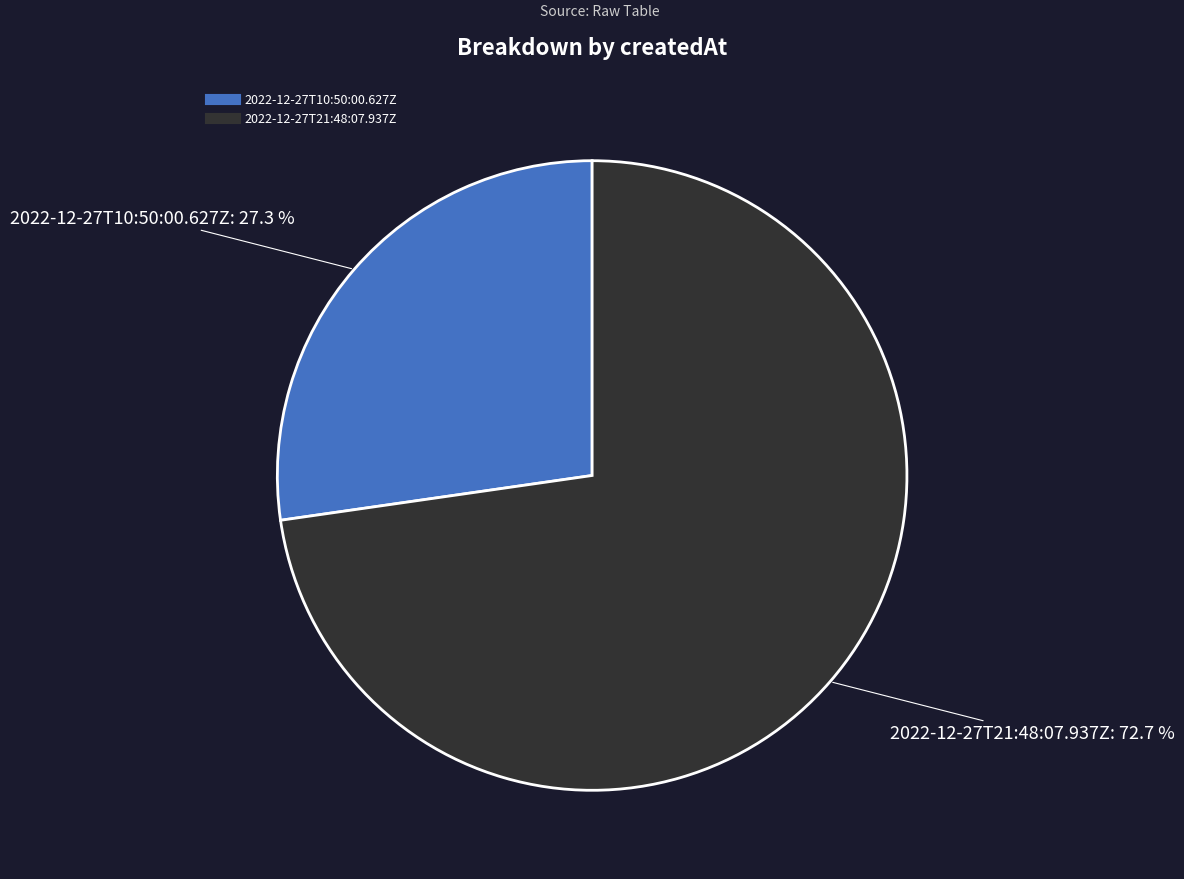

Rank the categories by value from lowest to highest.

2022-12-27T10:50:00.627Z, 2022-12-27T21:48:07.937Z